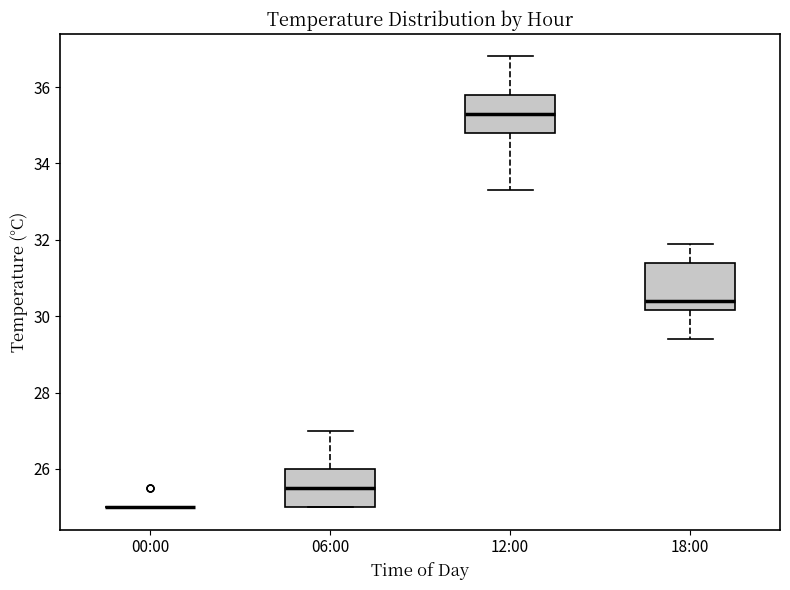

Comparing the boxes themselves (not the whiskers), which one is the tallest?

18:00